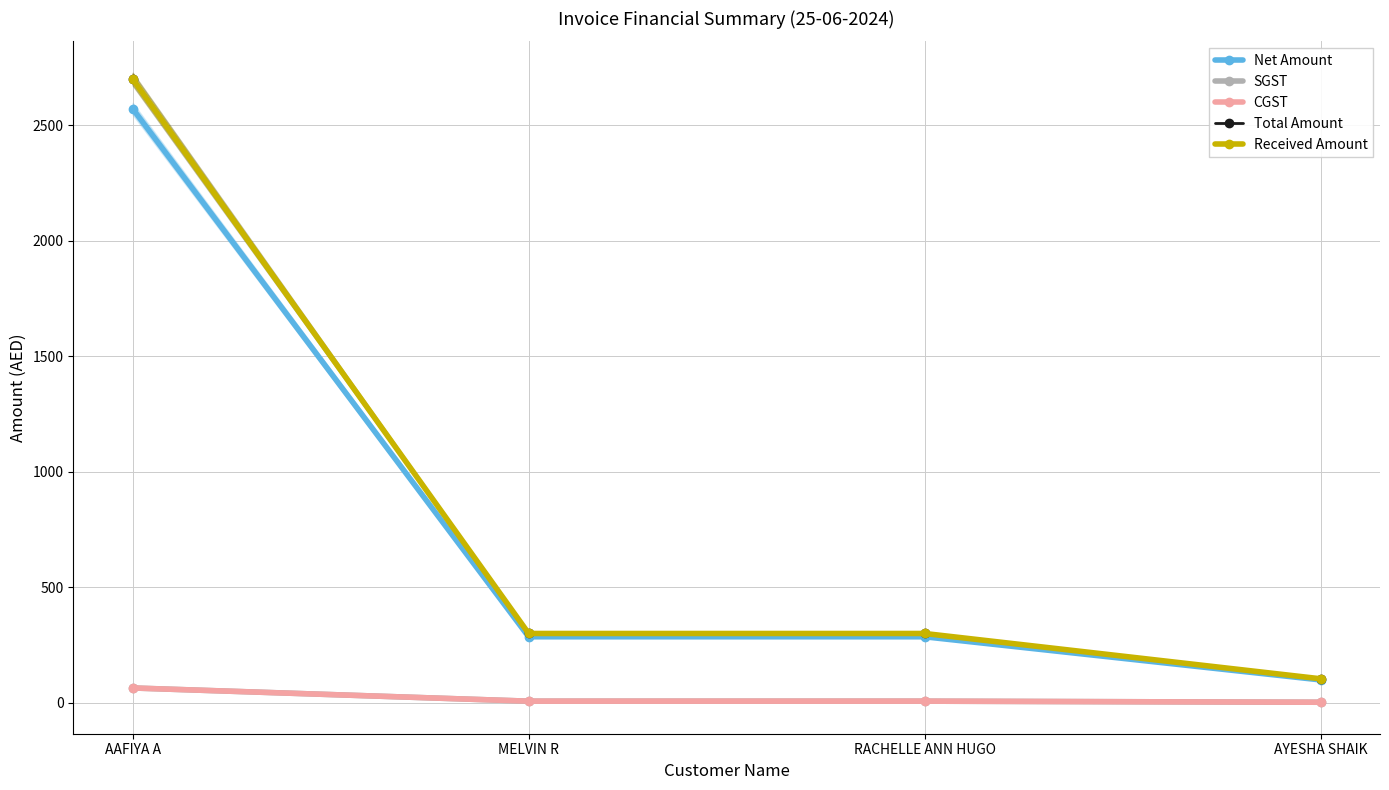

How many series are shown in this chart?

5